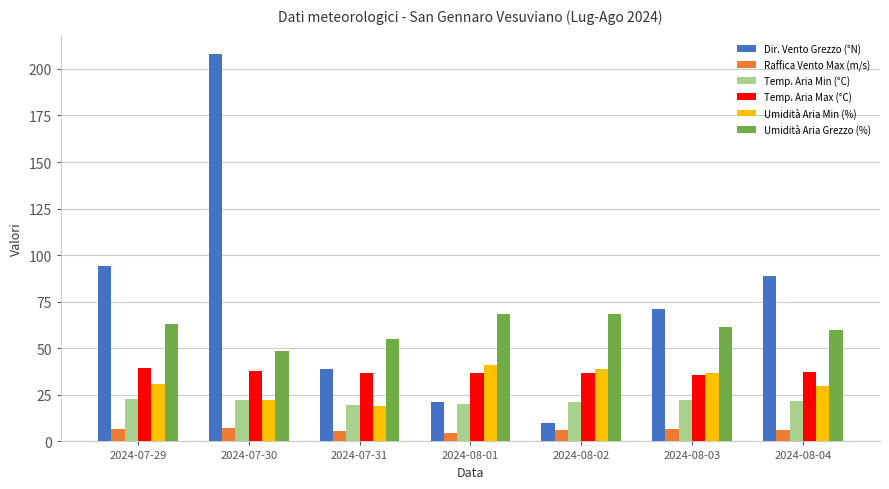

What is the total value across all series at 2024-07-29?

256.7